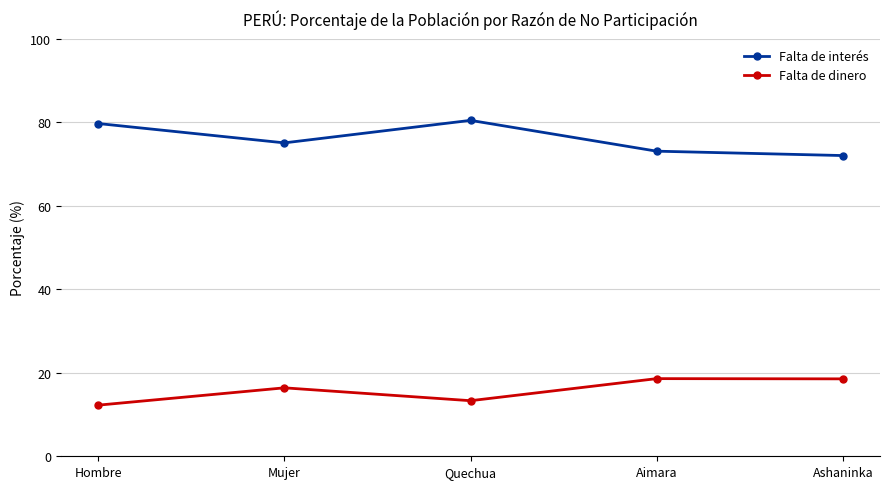

Rank the series at Aimara from lowest to highest value.

Falta de dinero, Falta de interés